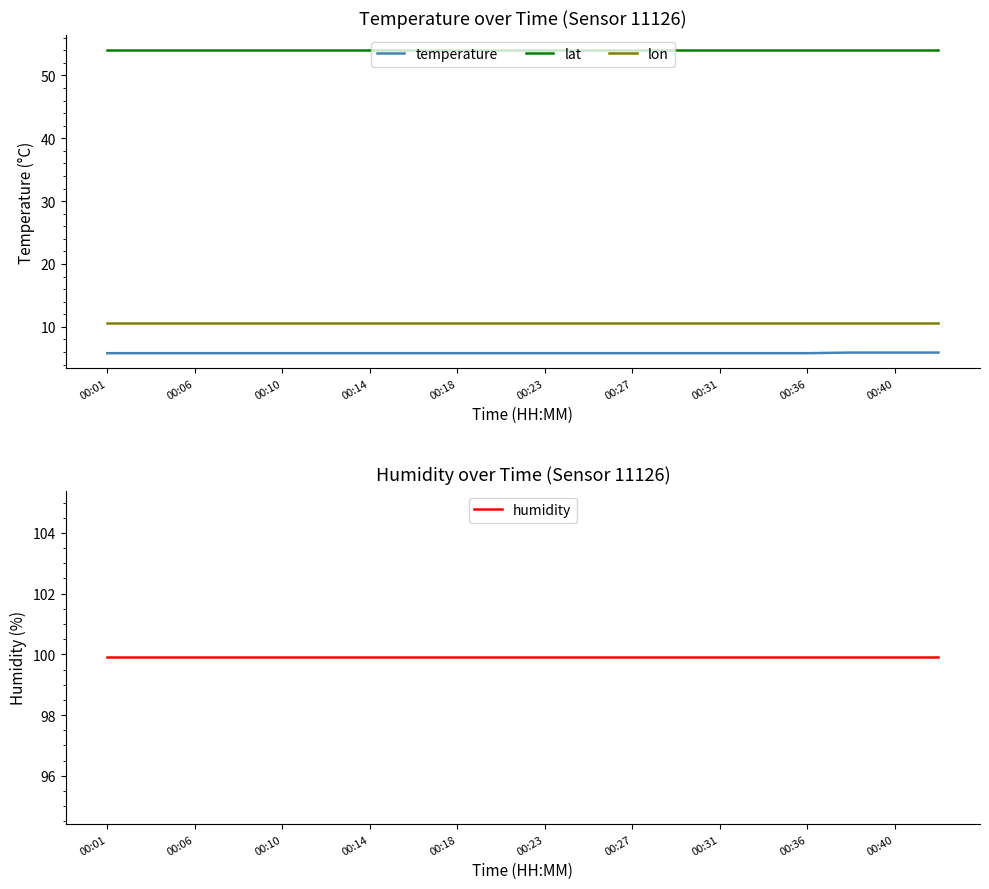

Which series has the largest total across all categories?

humidity